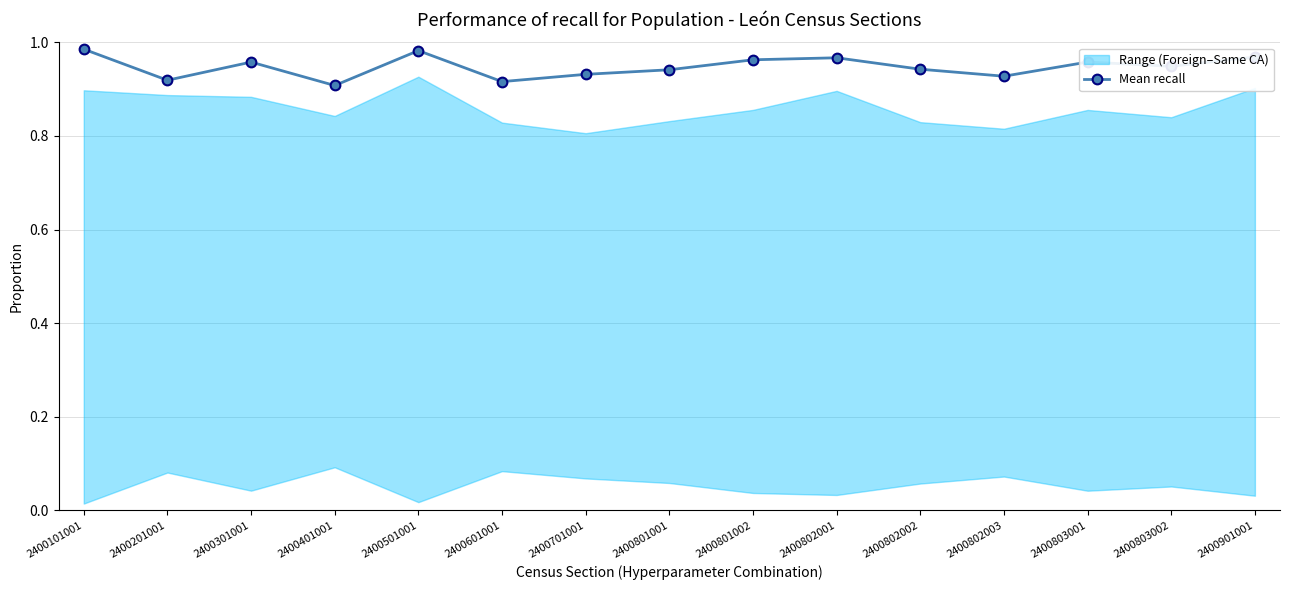

List the labels in order of value, smallest first.

2400401001, 2400601001, 2400201001, 2400802003, 2400701001, 2400801001, 2400802002, 2400803002, 2400301001, 2400803001, 2400801002, 2400802001, 2400901001, 2400501001, 2400101001